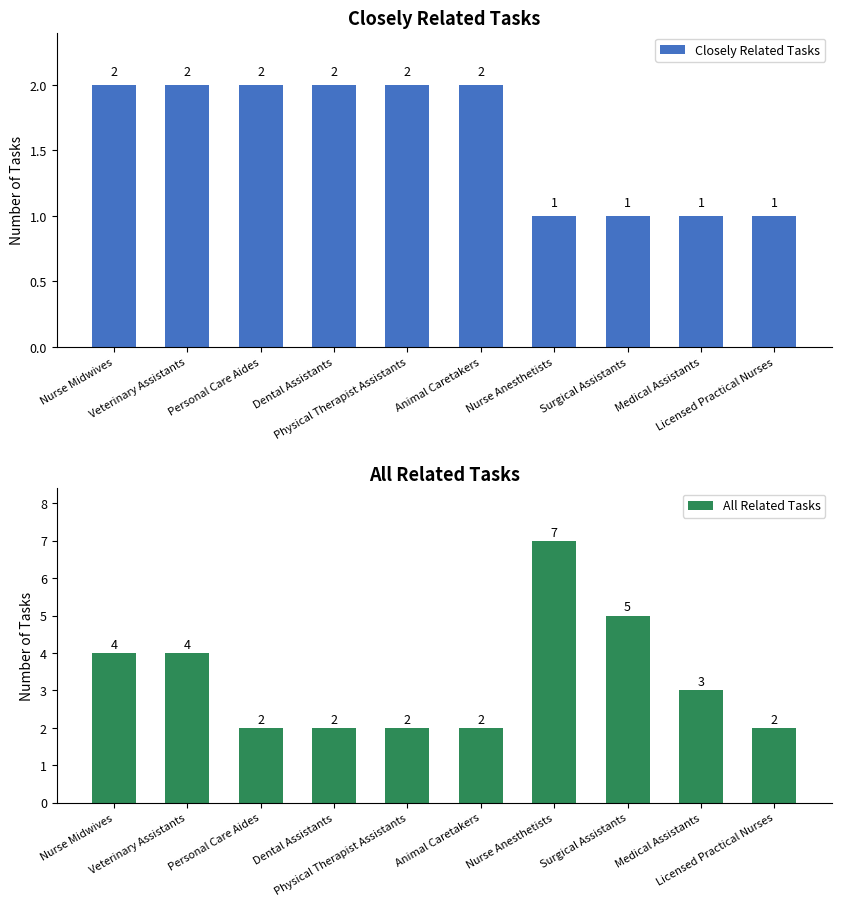

What is the greatest value displayed?

7